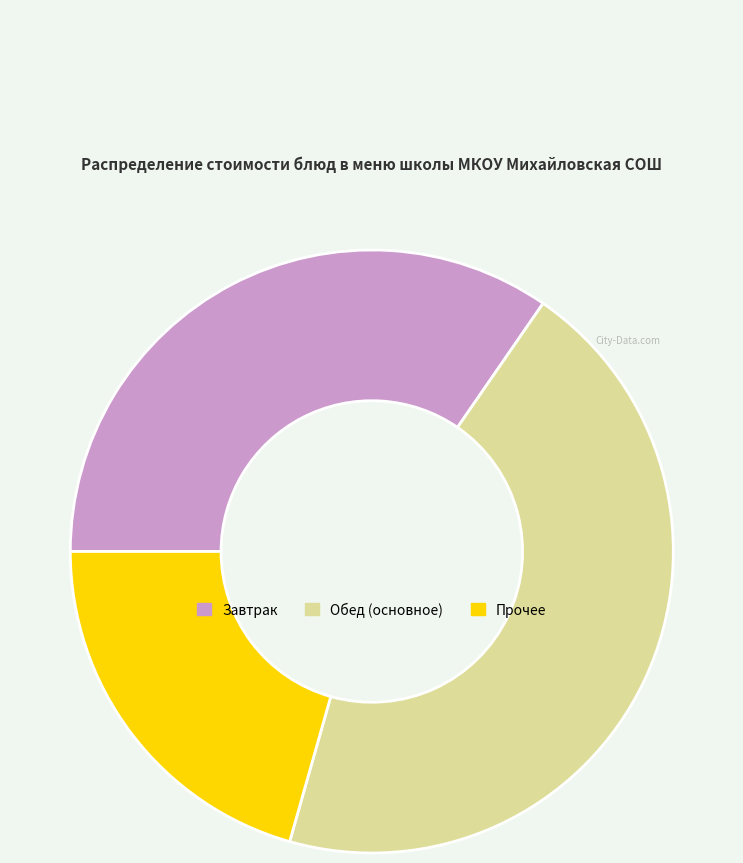

Does any single category account for the majority?

No